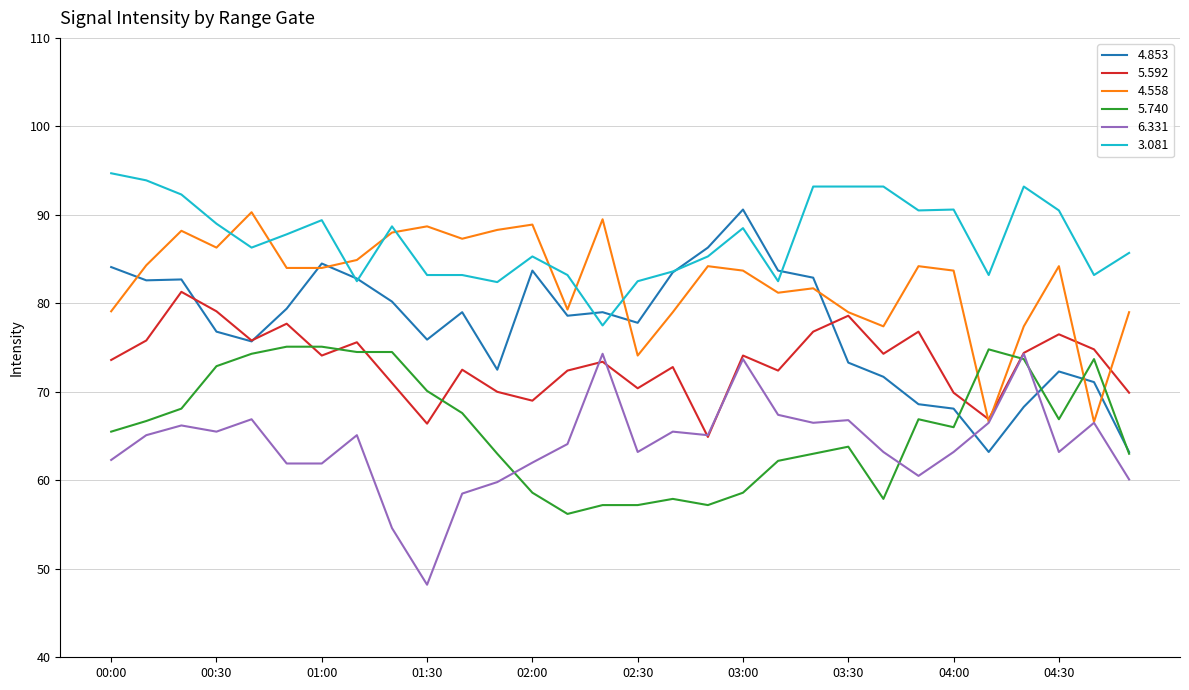

After their last crossing, which series has the higher values: 6.331 or 5.592?

5.592